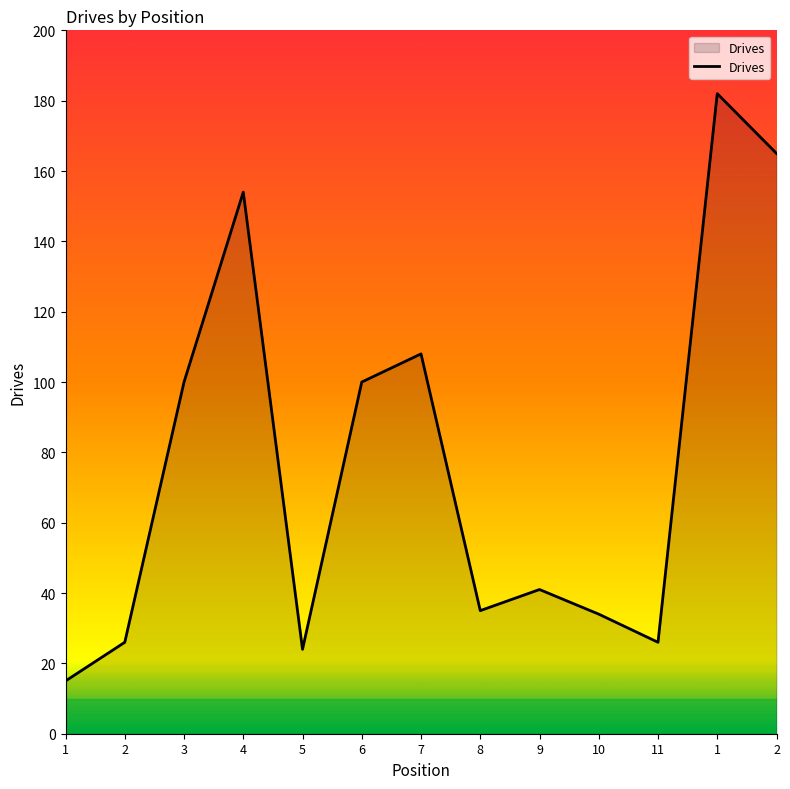

List the labels in order of value, smallest first.

1, 5, 2, 11, 10, 8, 9, 3, 6, 7, 4, 2, 1